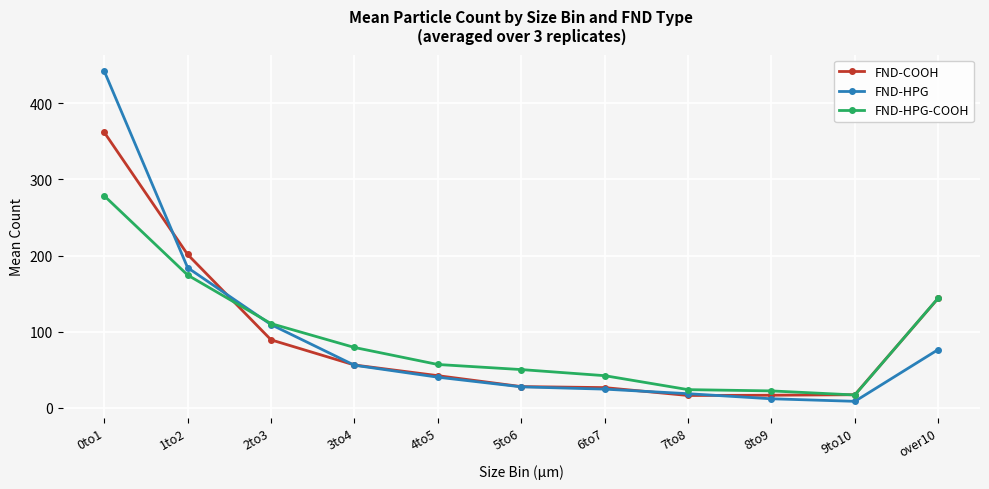

What is the spread (max minus min) of values at 1to2?

27.0